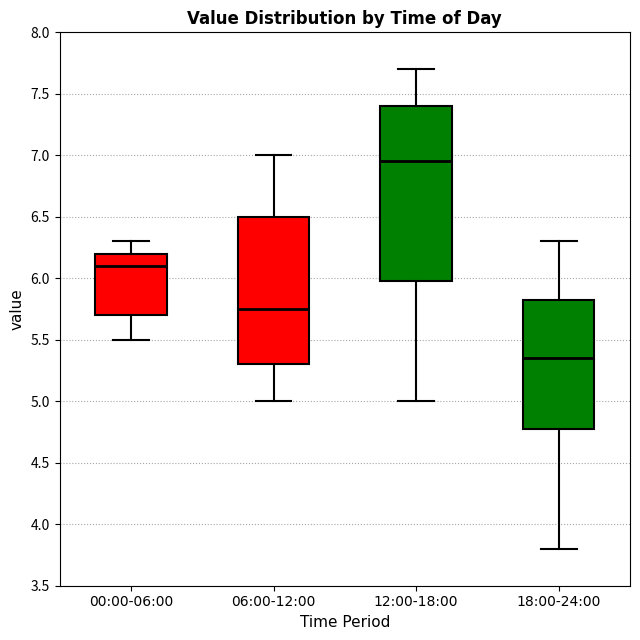

Which box is the tallest, from its lower edge to its upper edge?

12:00-18:00